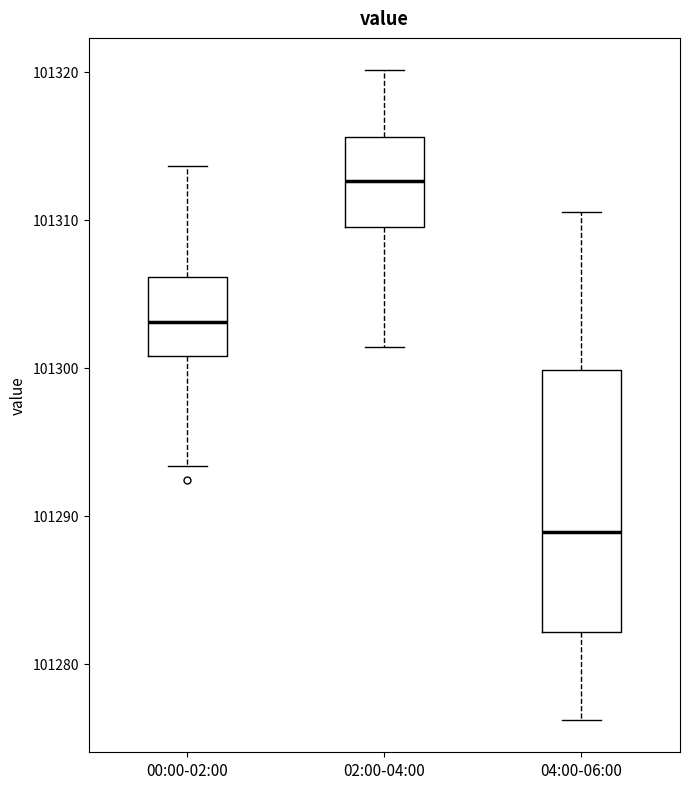

Reading left to right, transcribe this box plot: for each box, give where its median line is, the range the box spans, and where its two whiskers end, as read against the y-axis. The values are not printed on the chart, so give them approximately, as read against the axis.

00:00-02:00: median 101303, box 101301 to 101306, whiskers 101293 to 101314
02:00-04:00: median 101313, box 101310 to 101316, whiskers 101301 to 101320
04:00-06:00: median 101289, box 101282 to 101300, whiskers 101276 to 101311